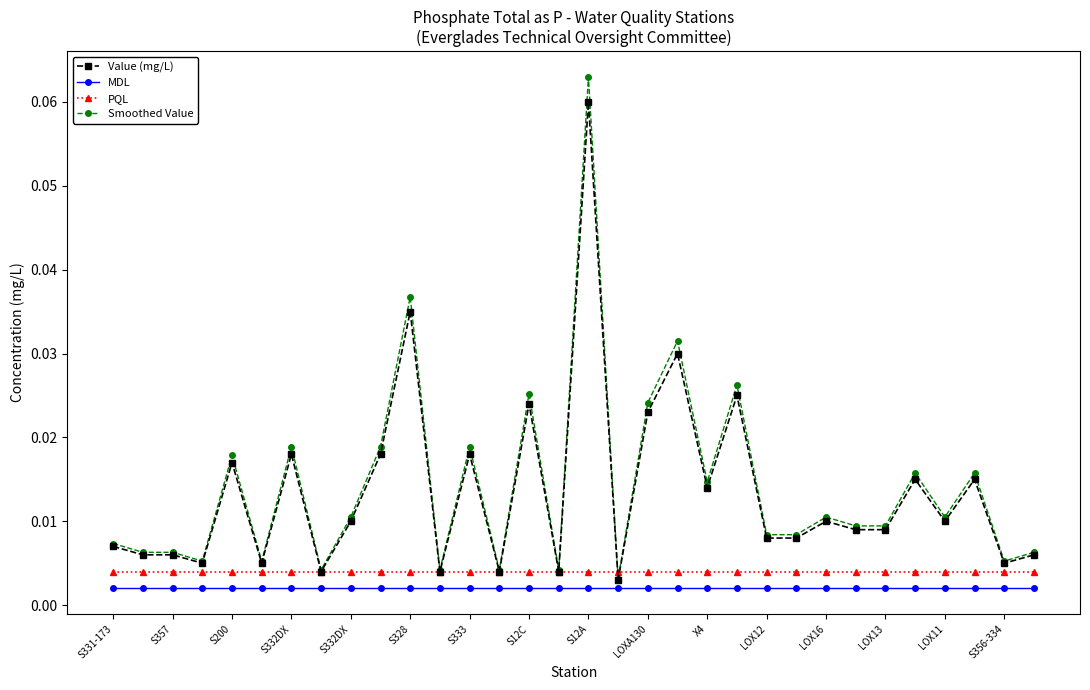

Which series has the widest spread of values?

Smoothed Value